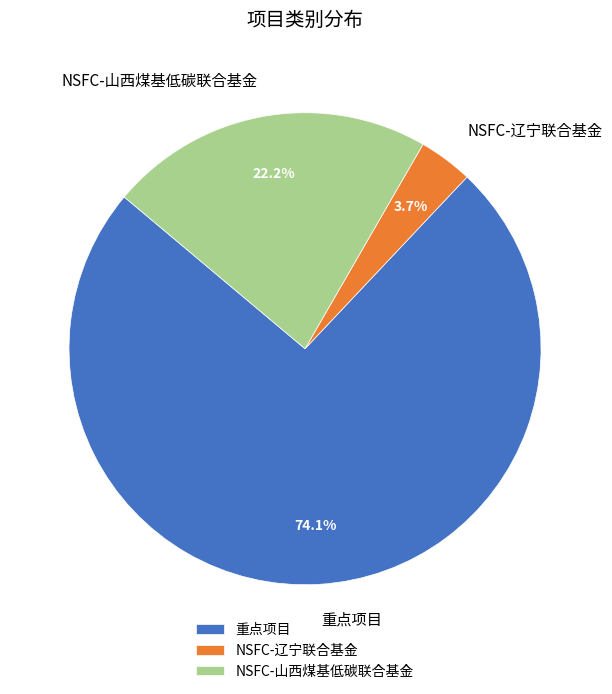

Rank the categories by value from highest to lowest.

重点项目, NSFC-山西煤基低碳联合基金, NSFC-辽宁联合基金